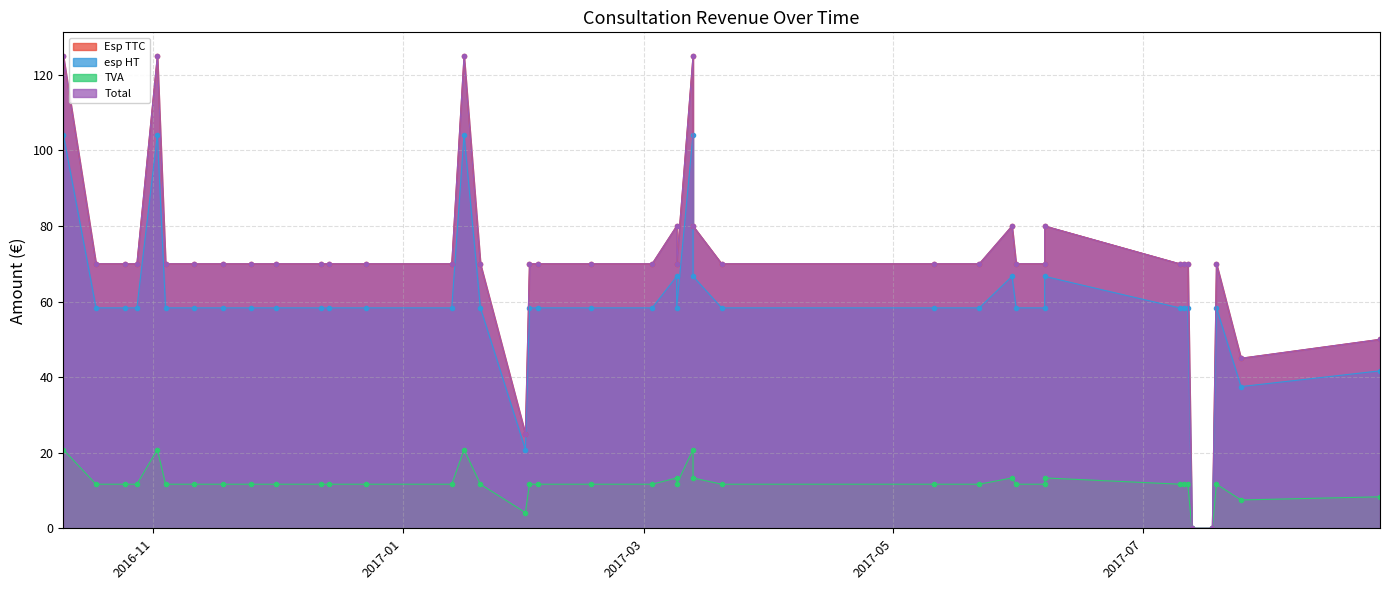

What is the difference between the highest and lowest values at 2017-07-12?

58.3